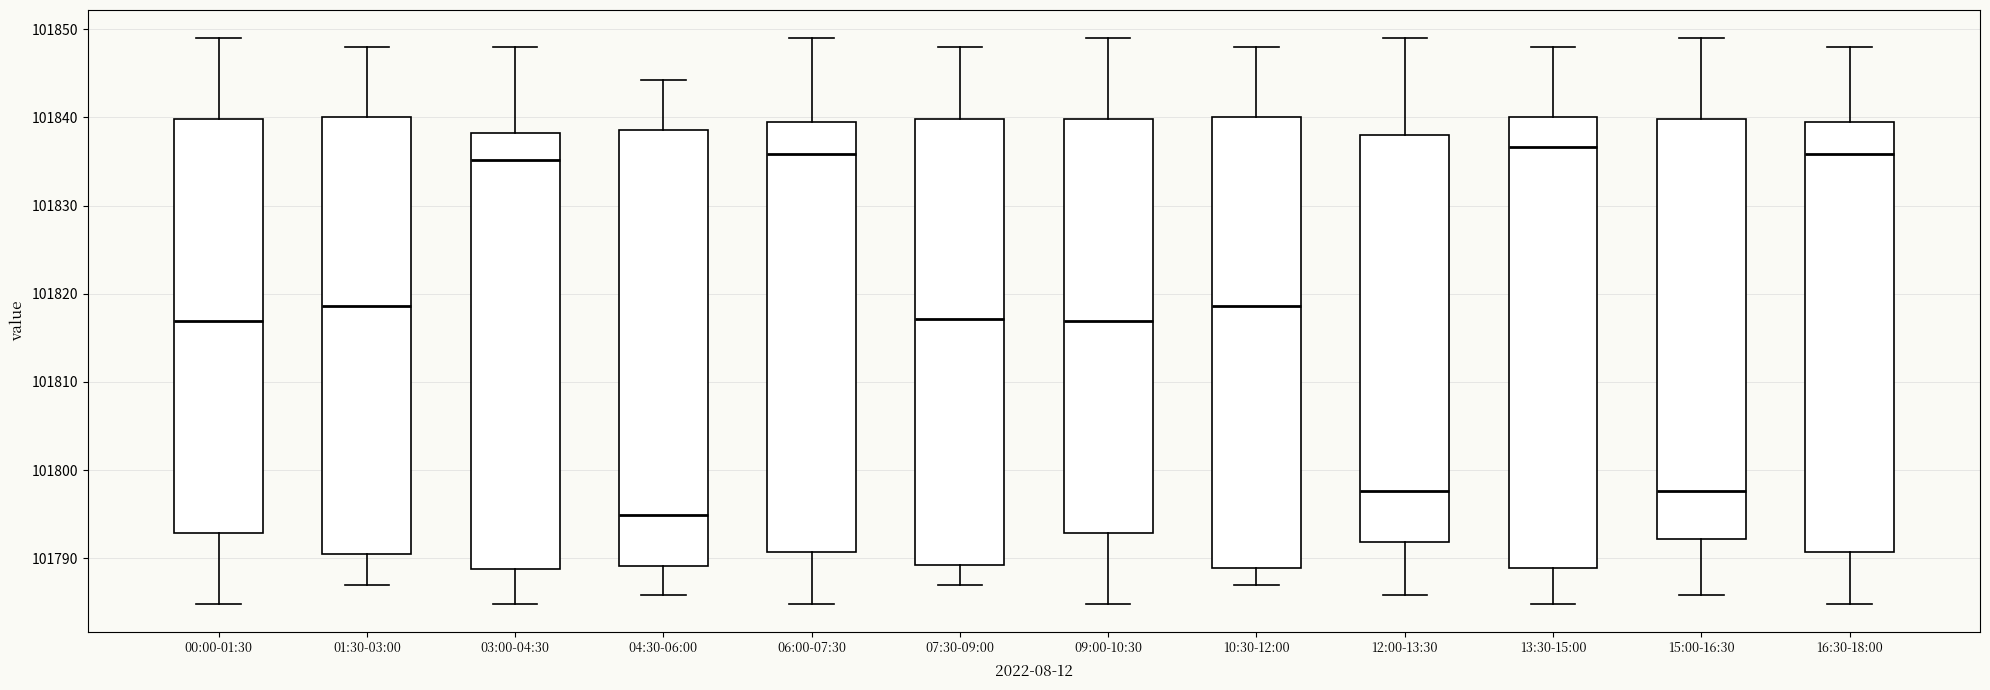

Reading left to right, read every box against the y-axis: the position of its median line, the range the box covers, and the ends of its whiskers. The values are not printed on the chart, so give them approximately, as read against the axis.

00:00-01:30: median 101817, box 101793 to 101840, whiskers 101785 to 101849
01:30-03:00: median 101819, box 101791 to 101840, whiskers 101787 to 101848
03:00-04:30: median 101835, box 101789 to 101838, whiskers 101785 to 101848
04:30-06:00: median 101795, box 101789 to 101839, whiskers 101786 to 101844
06:00-07:30: median 101836, box 101791 to 101839, whiskers 101785 to 101849
07:30-09:00: median 101817, box 101789 to 101840, whiskers 101787 to 101848
09:00-10:30: median 101817, box 101793 to 101840, whiskers 101785 to 101849
10:30-12:00: median 101819, box 101789 to 101840, whiskers 101787 to 101848
12:00-13:30: median 101798, box 101792 to 101838, whiskers 101786 to 101849
13:30-15:00: median 101837, box 101789 to 101840, whiskers 101785 to 101848
15:00-16:30: median 101798, box 101792 to 101840, whiskers 101786 to 101849
16:30-18:00: median 101836, box 101791 to 101839, whiskers 101785 to 101848